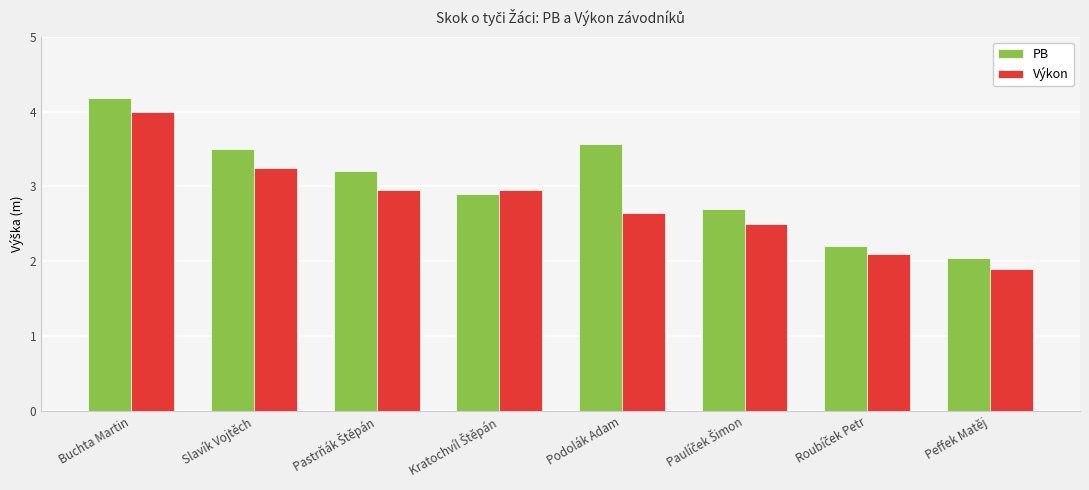

Is it true that PB equals 3.5 at Slavík Vojtěch?

True